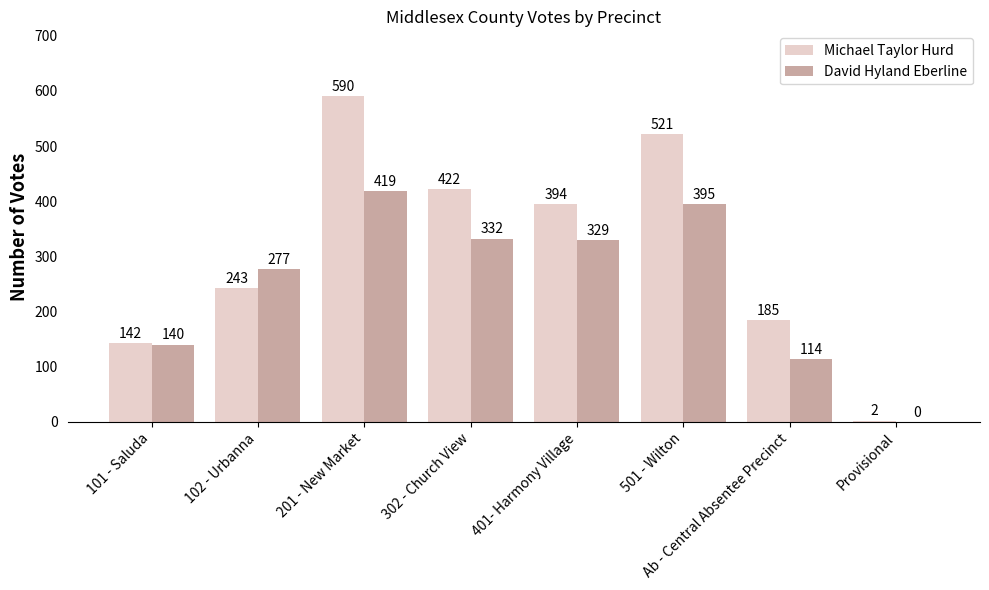

How many positive values does the David Hyland Eberline series have?

7